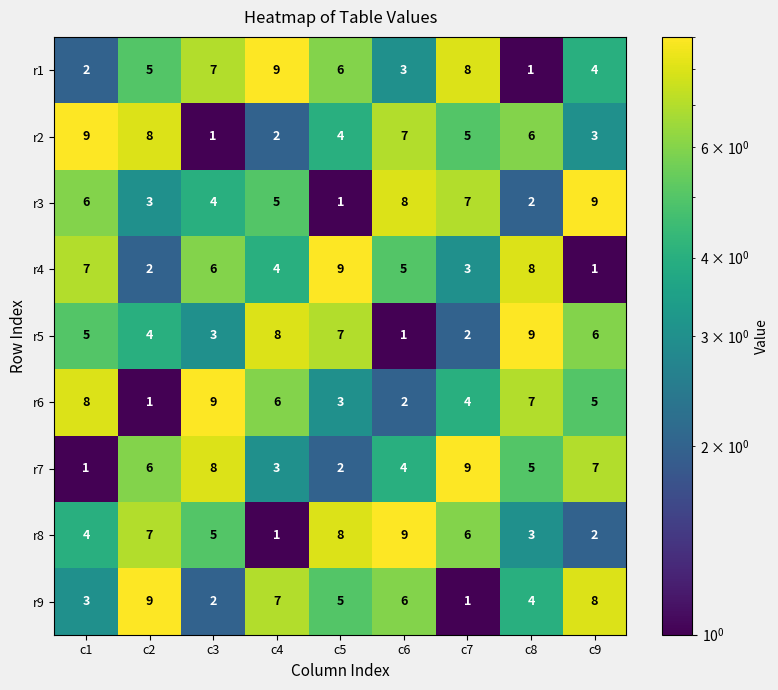

What is the difference between the r1 values at c8 and c5?

5